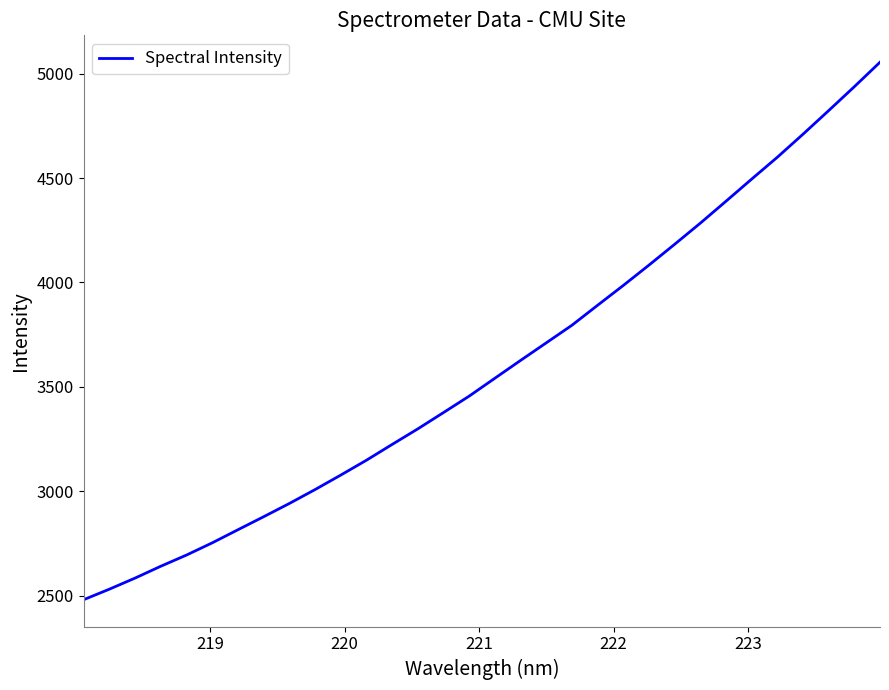

Count the number of categories in the chart.

32